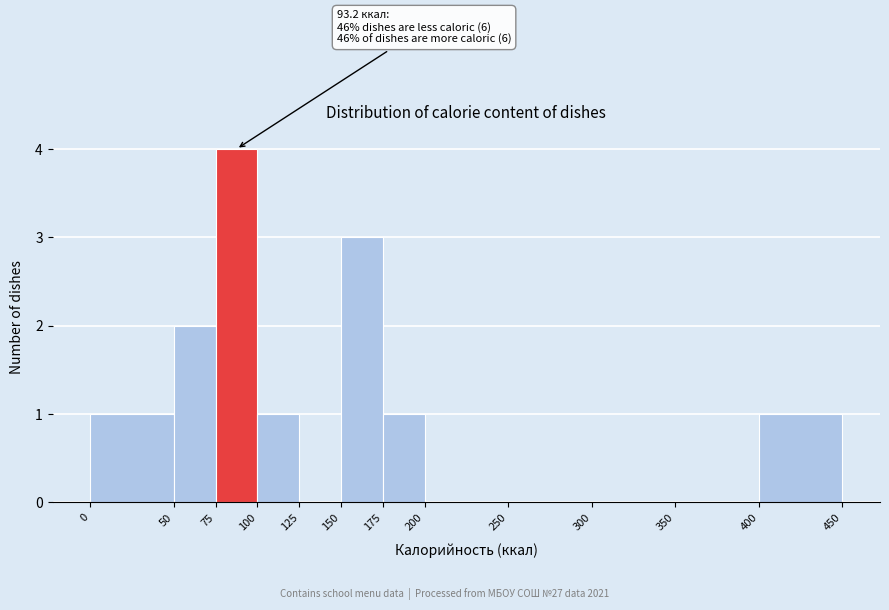

Over which range of the x-axis is the bar tallest?

75 to 100